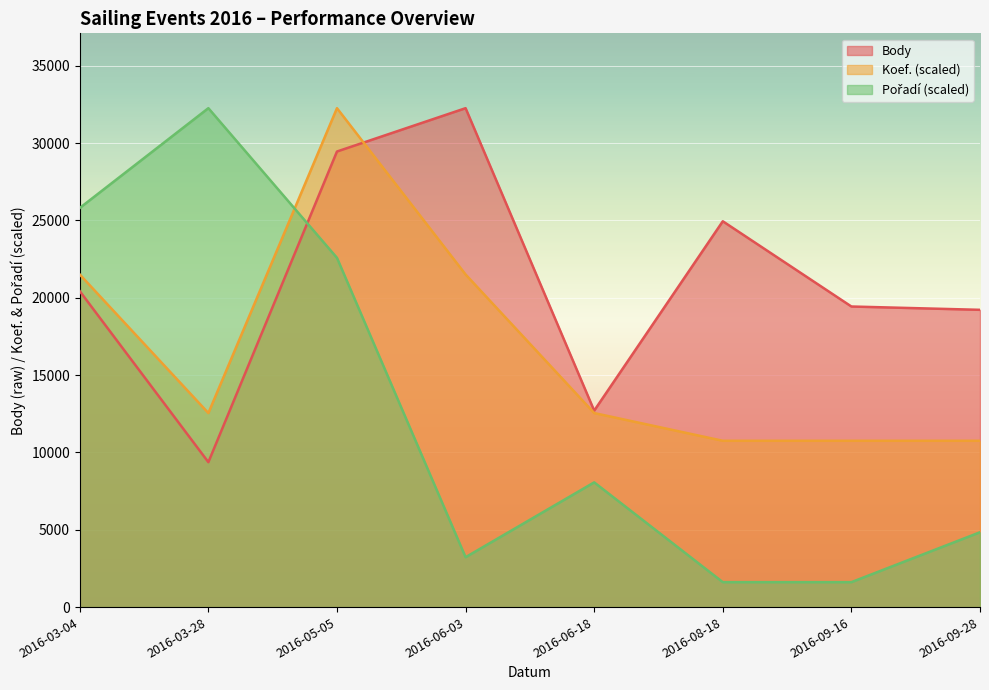

Is it true that Pořadí equals 22579.9 at 2016-05-05?

True